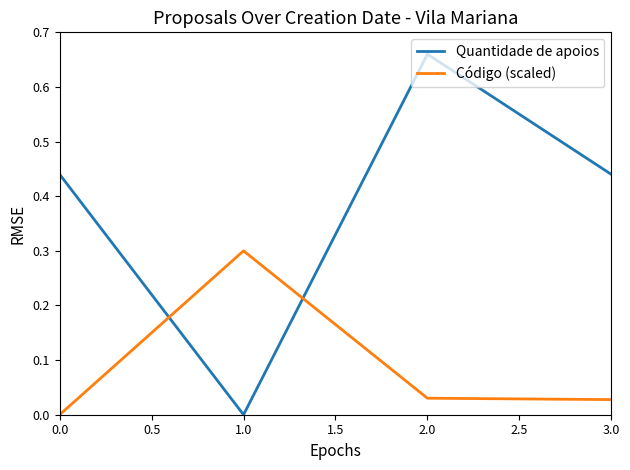

Which series has the largest total across all categories?

Quantidade de apoios